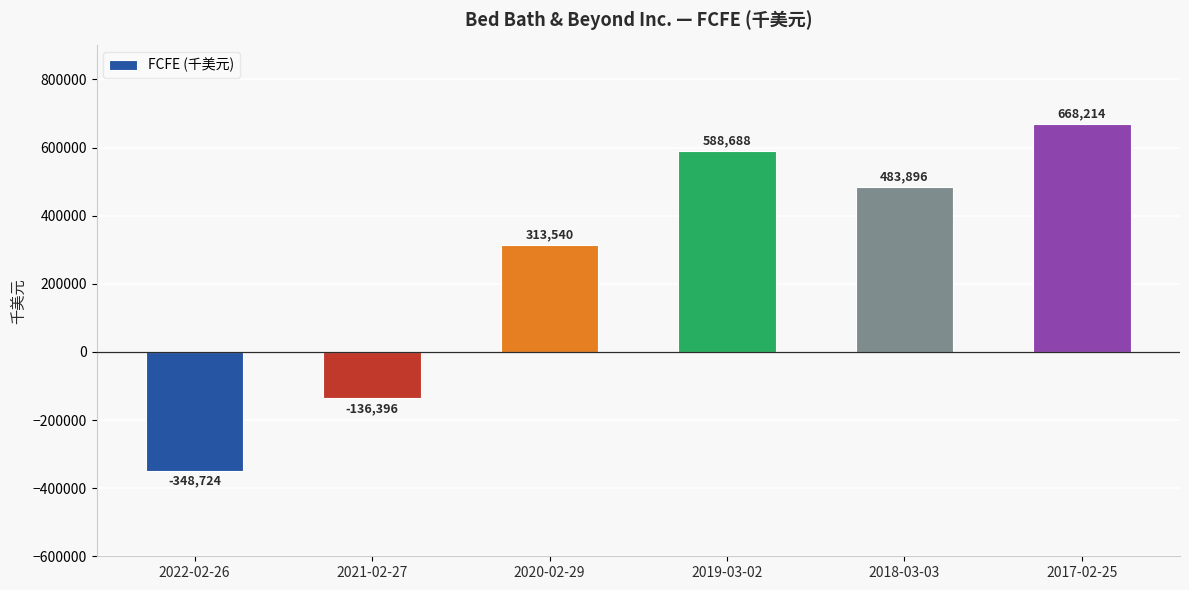

How many negative values are there?

2